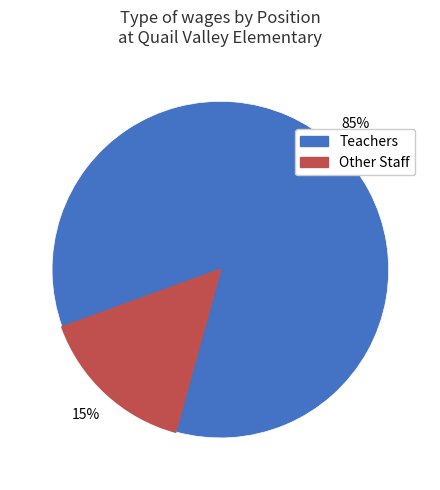

Does any single category account for the majority?

Yes